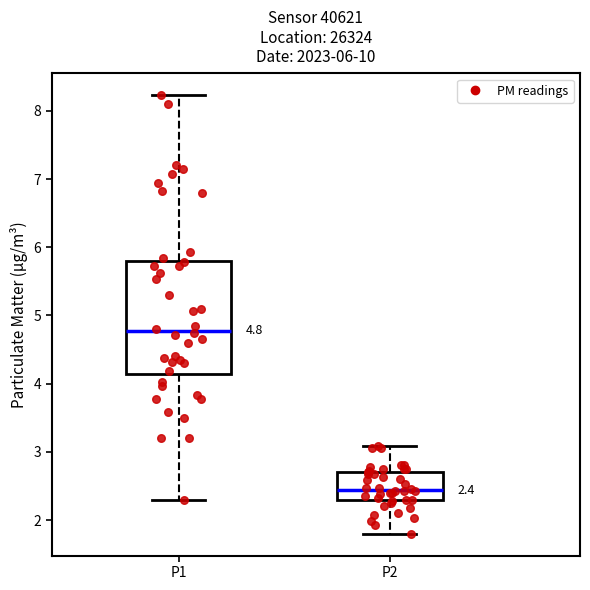

Which box has the lowest median line?

P2